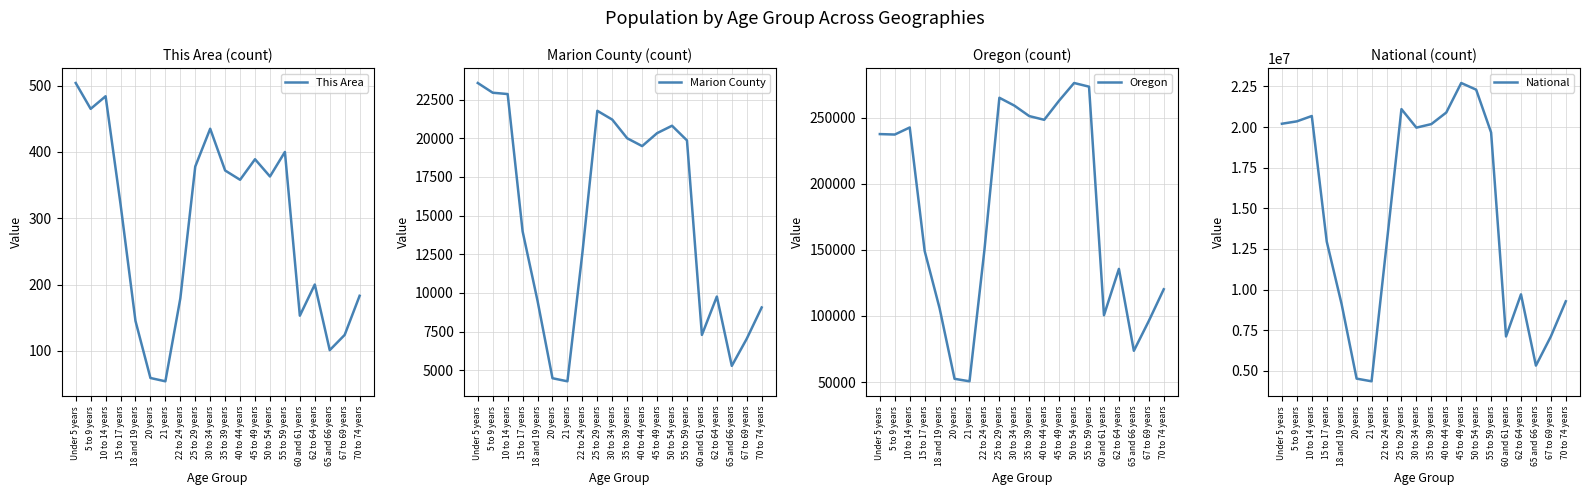

How many values in the Marion County series exceed 19499?

9